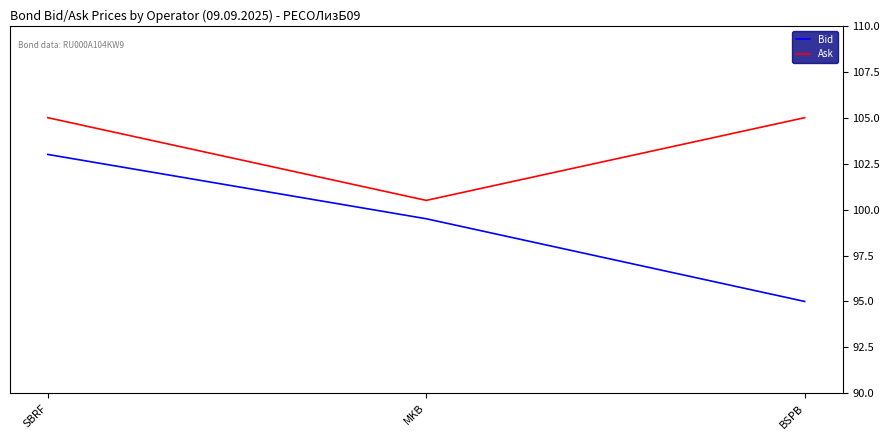

The value of Ask at MKB is 100.5. True or false?

True